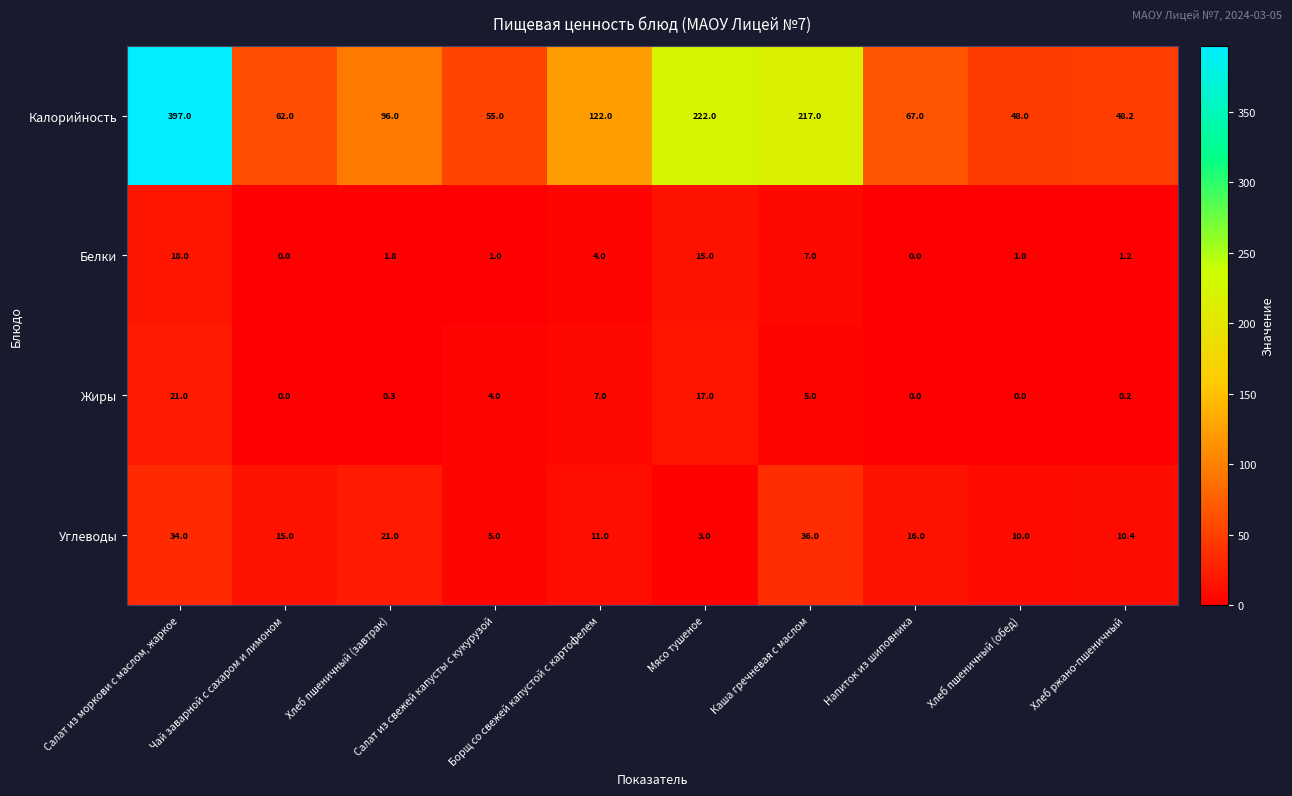

Which series has the largest range (max minus min)?

Калорийность